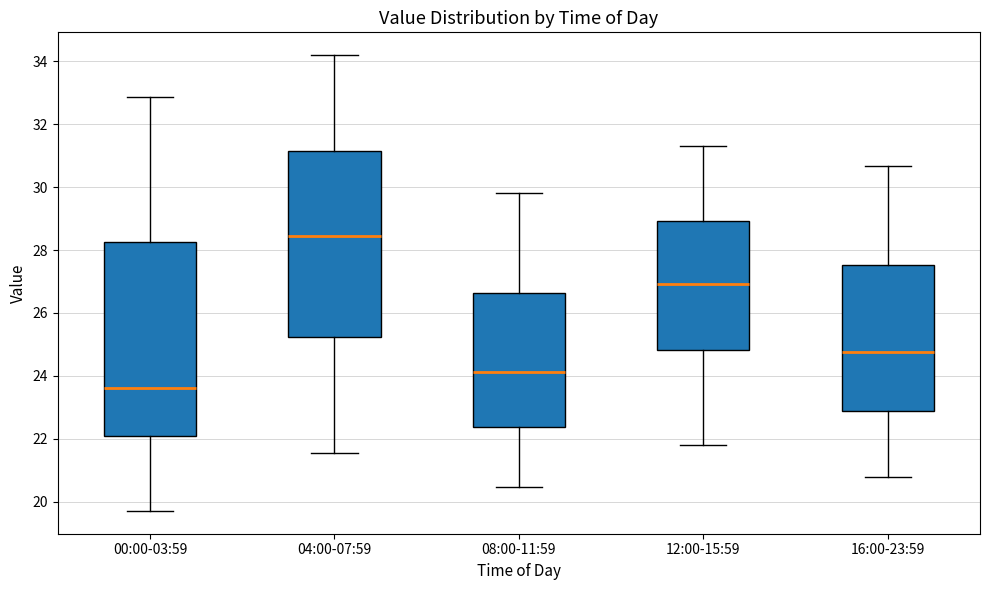

Reading left to right, transcribe this box plot: for each box, give where its median line is, the range the box spans, and where its two whiskers end, as read against the y-axis. The values are not printed on the chart, so give them approximately, as read against the axis.

00:00-03:59: median 23.6, box 22.0 to 28.2, whiskers 19.8 to 32.8
04:00-07:59: median 28.4, box 25.2 to 31.2, whiskers 21.6 to 34.2
08:00-11:59: median 24.2, box 22.4 to 26.6, whiskers 20.4 to 29.8
12:00-15:59: median 27.0, box 24.8 to 29.0, whiskers 21.8 to 31.4
16:00-23:59: median 24.8, box 22.8 to 27.6, whiskers 20.8 to 30.6